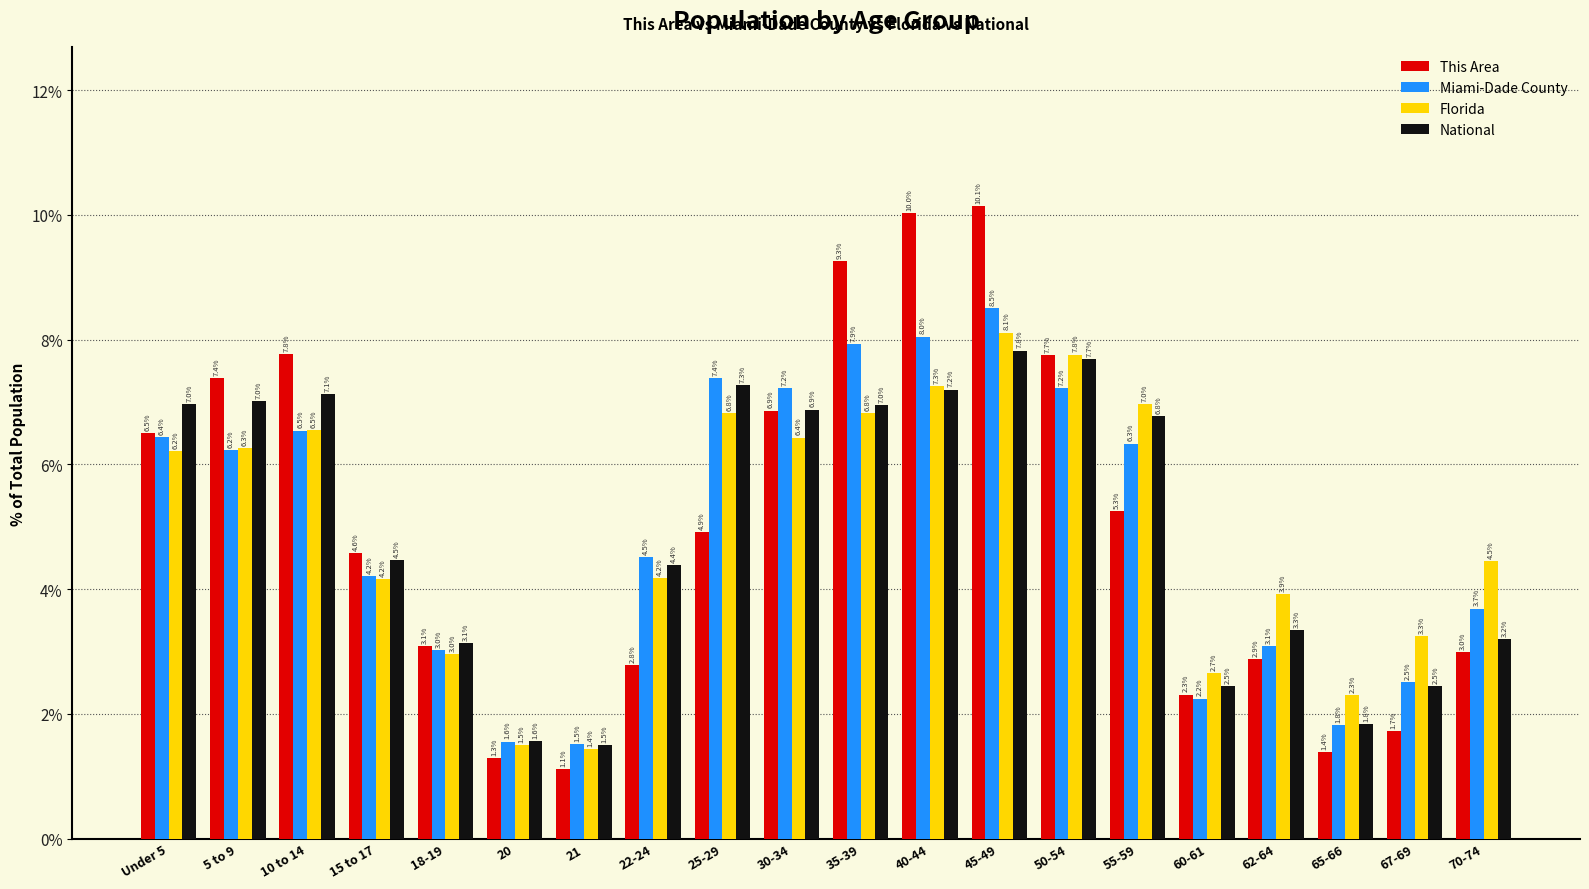

Is it true that Florida equals 3.9 at 62-64?

True